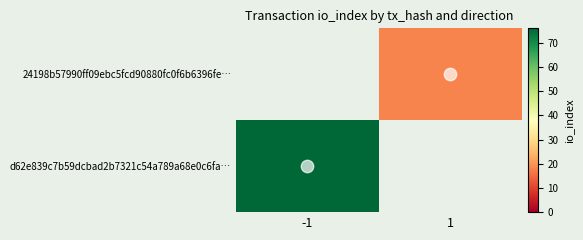

At how many categories does at least one series exceed 47?

1